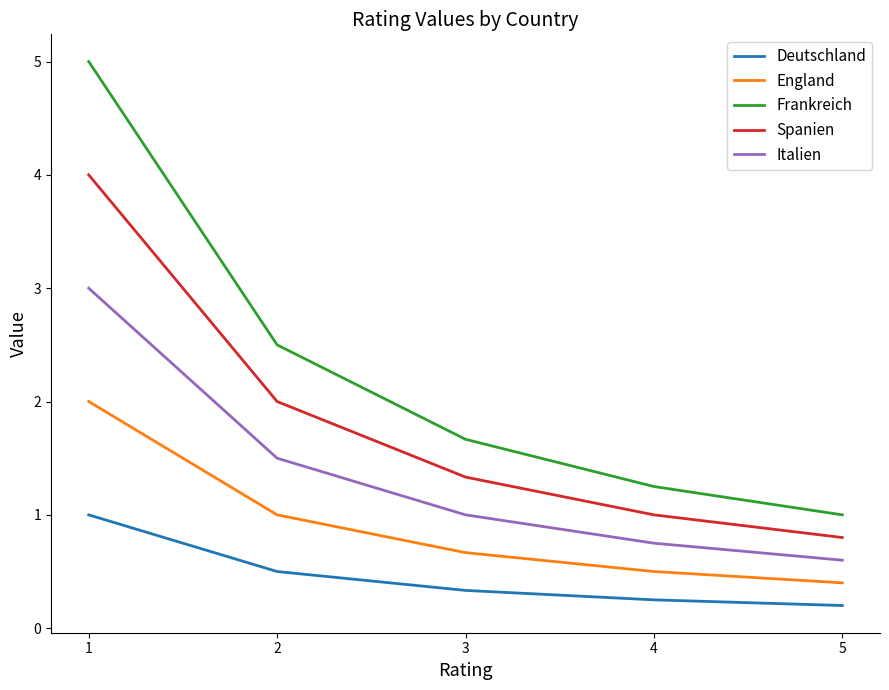

What is the difference between the highest and lowest values at 1?

4.0